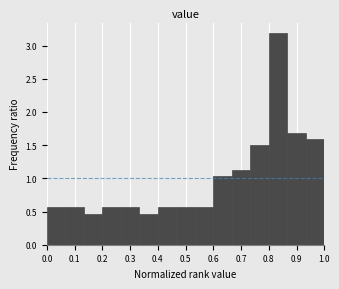

How tall is the bar that spans 0.33 to 0.40 on the x-axis? Neither the bar edges nor the heights are printed on the chart, so give them approximately, as read against the axes.

0.45